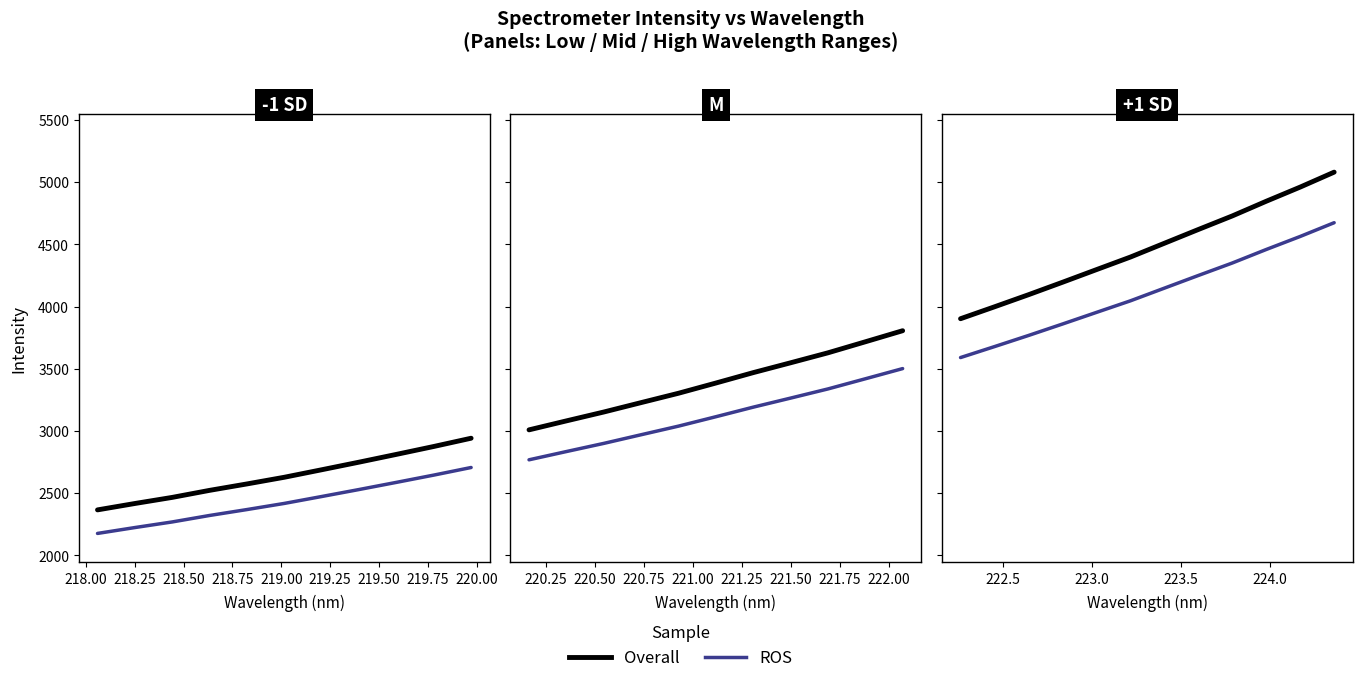

Which series has the widest spread of values?

Overall